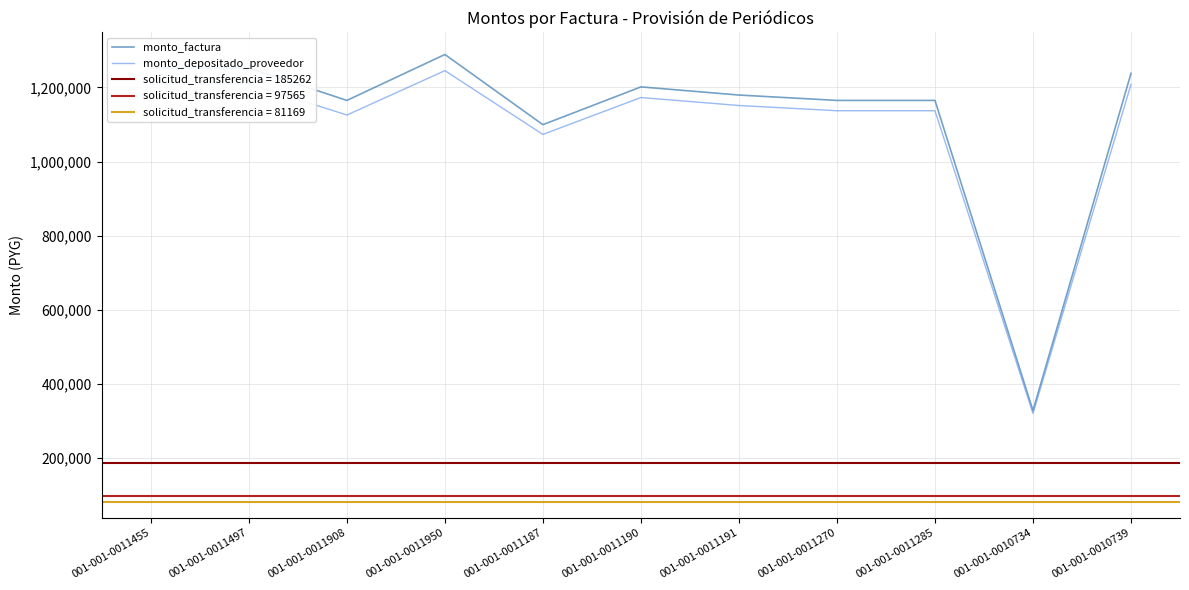

True or false: monto_depositado_proveedor has more than 1 points higher than both neighbors.

True